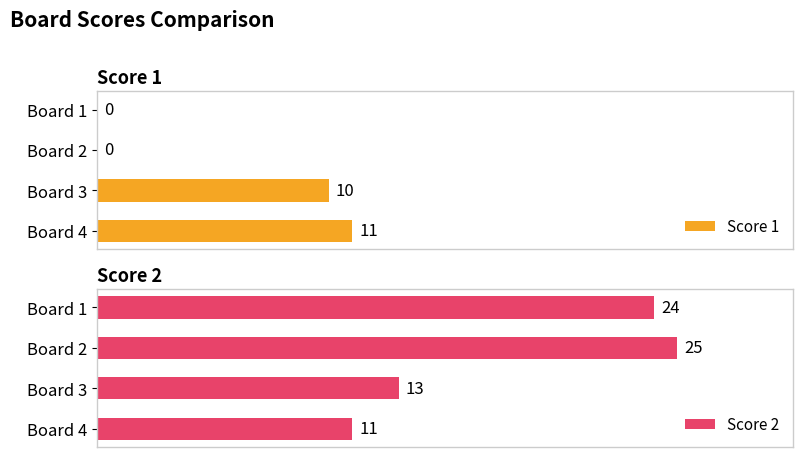

At which label does Score 1 reach its peak?

Board 4